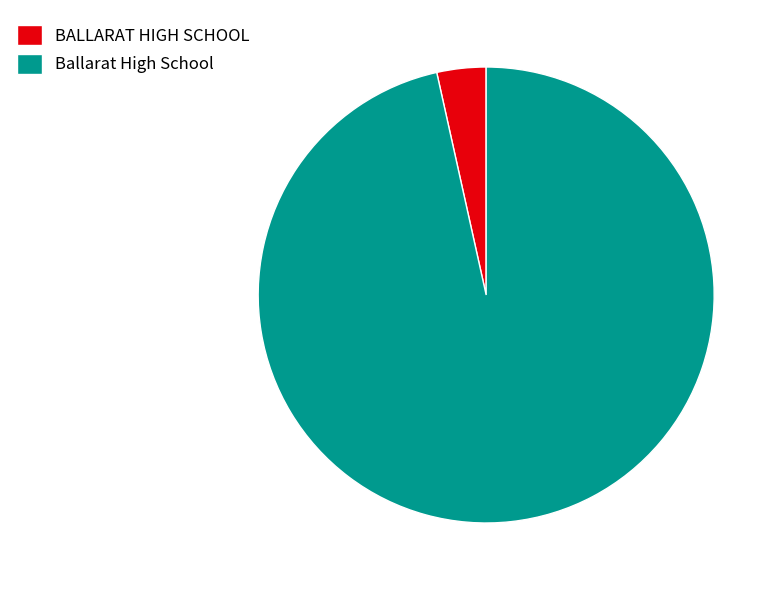

Which slice represents more than half of the pie?

Ballarat High School